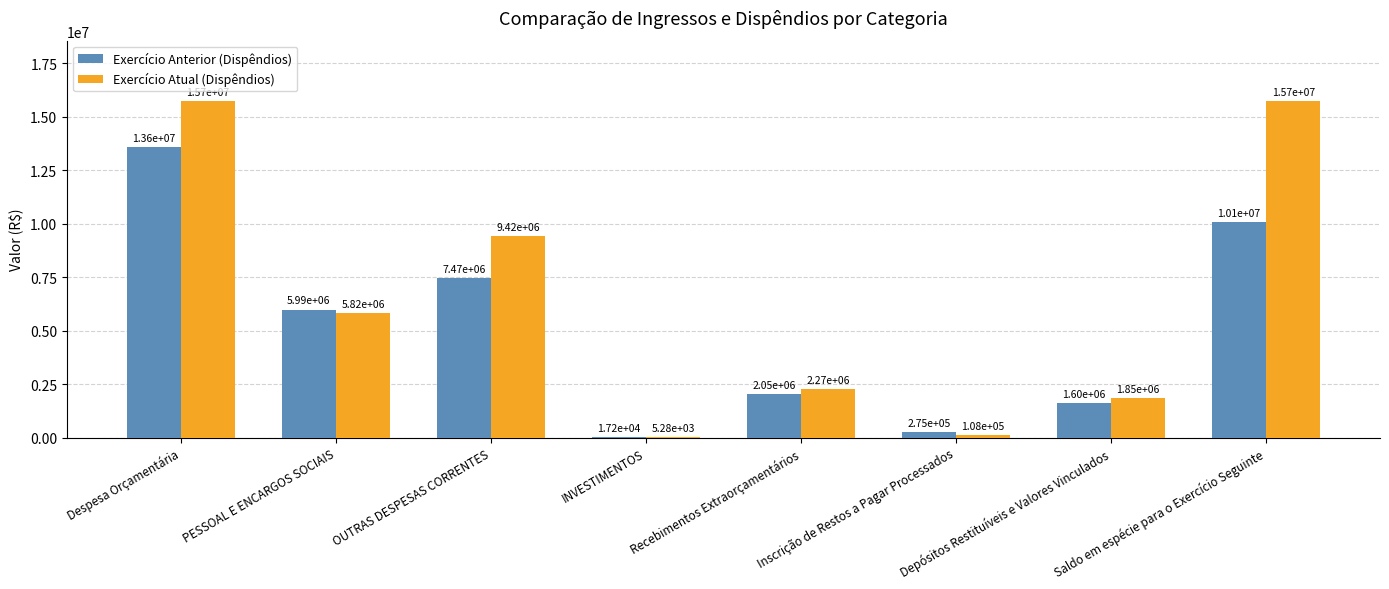

Are the bars grouped side by side (vs. stacked)?

Yes